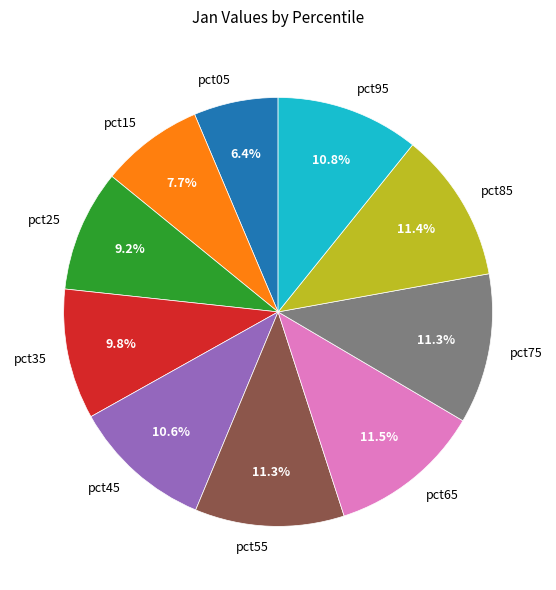

To the nearest percent, what is the combined percentage of pct65 and pct85?

23%